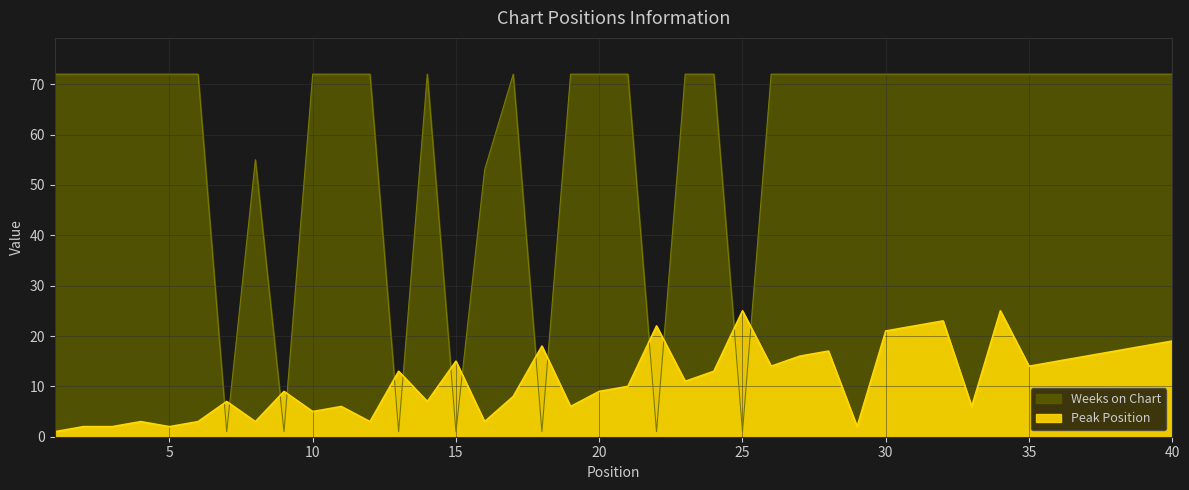

What is the difference between the maximum and minimum values in the Peak Position series?

24